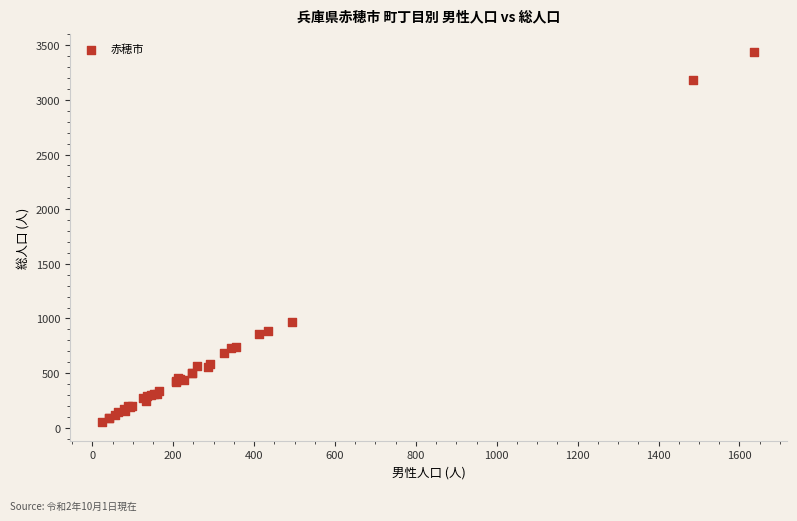

What Y value in the scatter plot is closest to 1742?

963